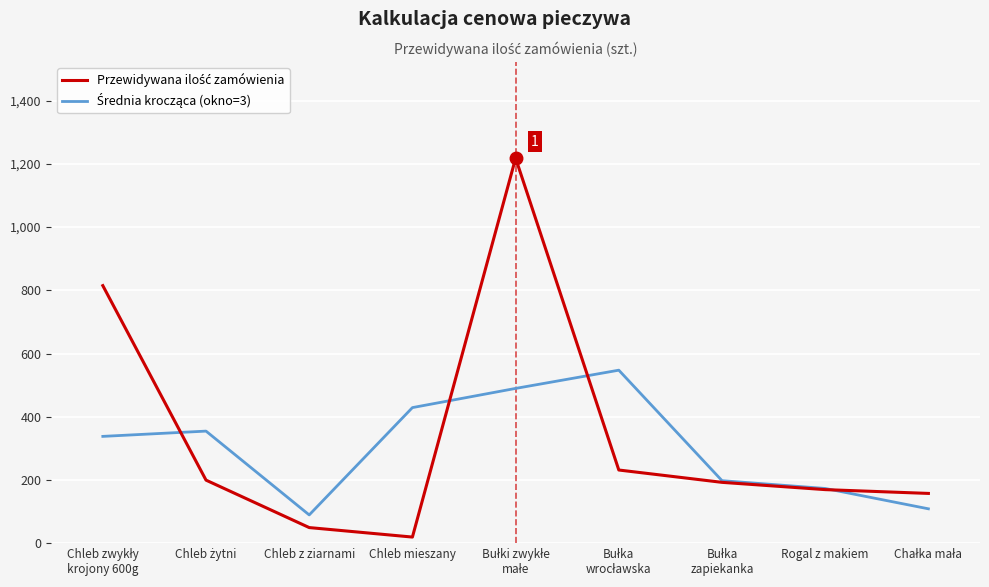

What is the spread (max minus min) of values at Chleb z ziarnami?

40.0